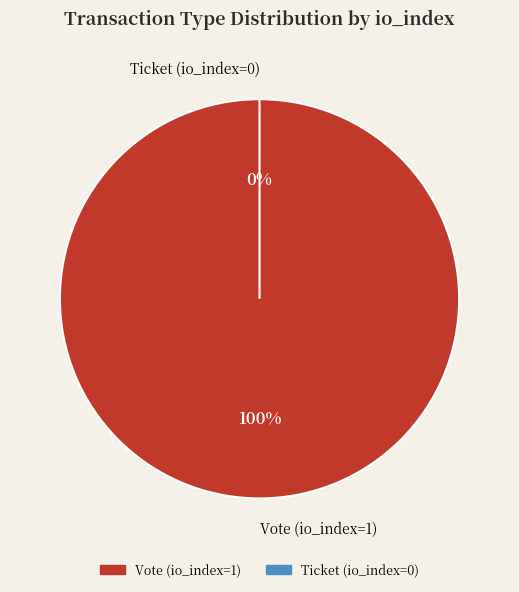

The Vote (io_index=1) slice represents 100% of the pie. True or false?

True